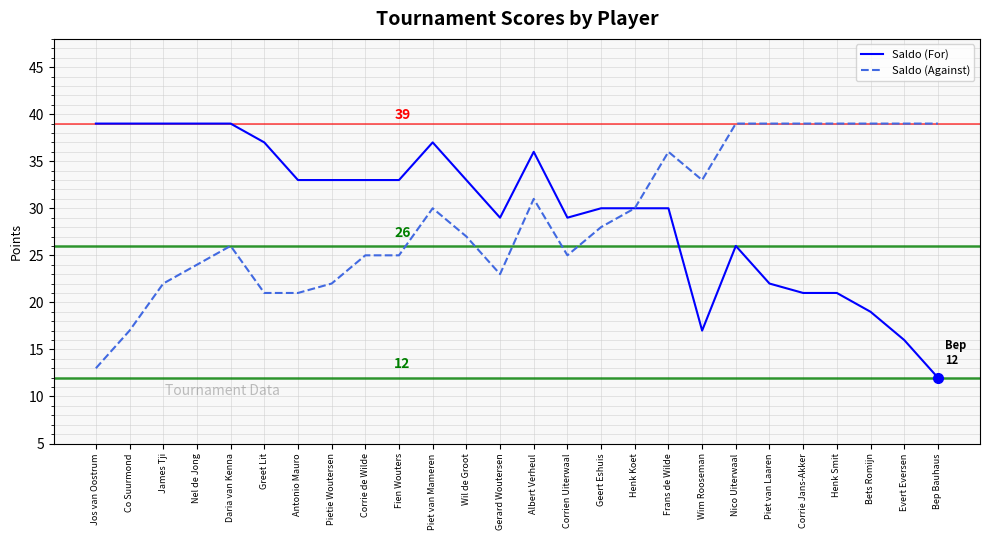

At which label does Saldo (For) first exceed 33?

Jos van Oostrum